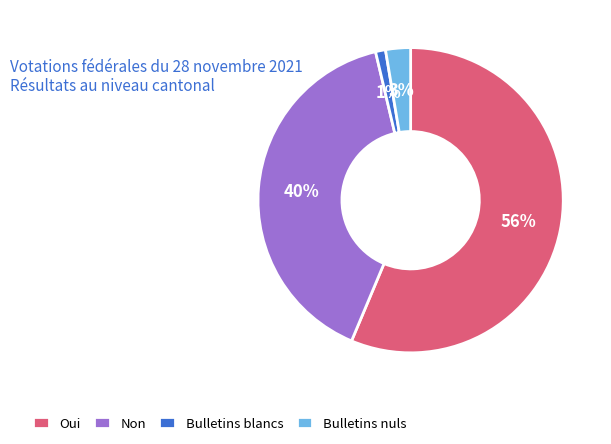

What percentage is the Non slice, to the nearest percent?

40%